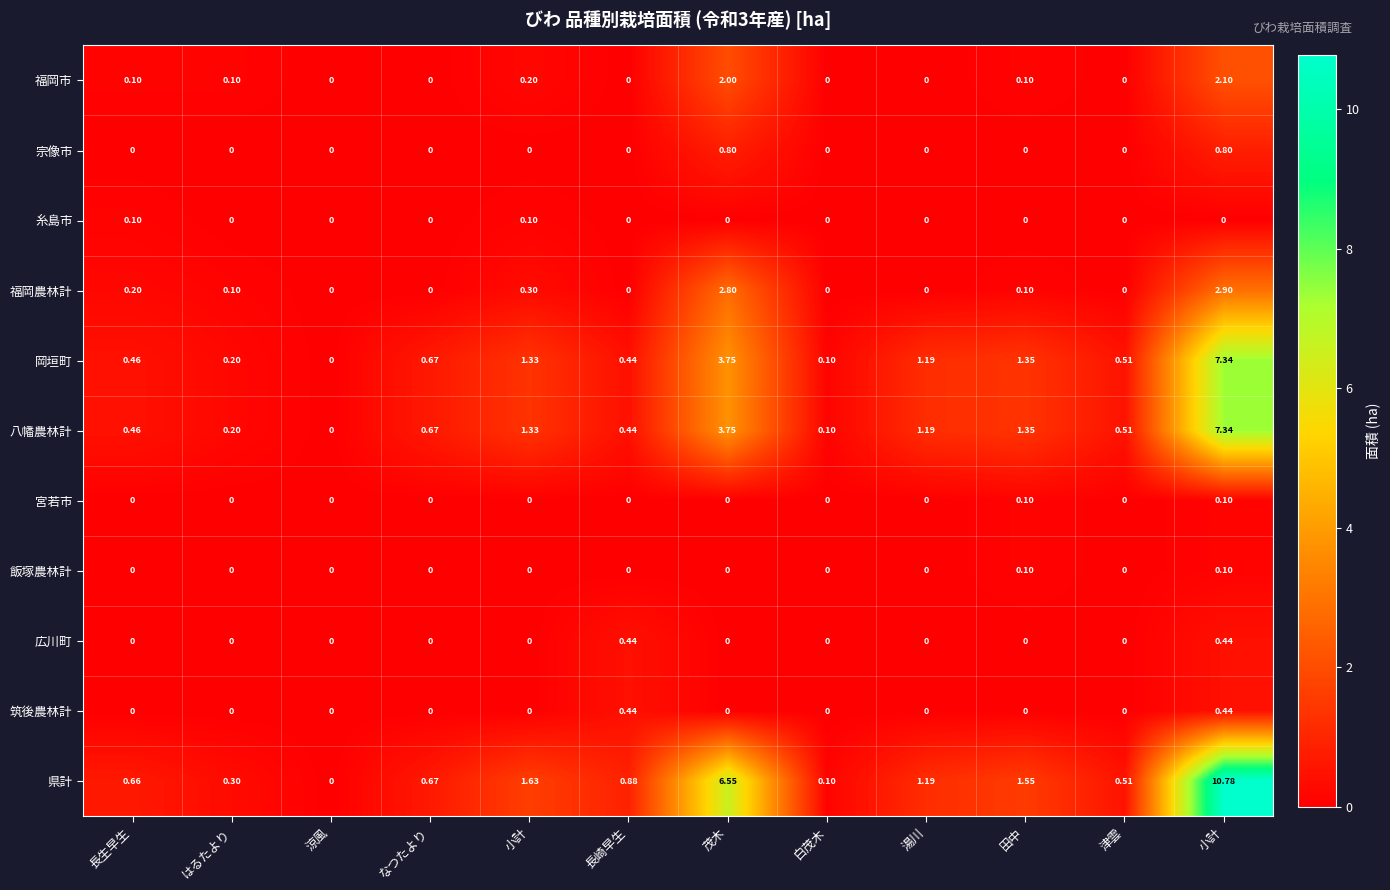

Count the number of categories in the chart.

12